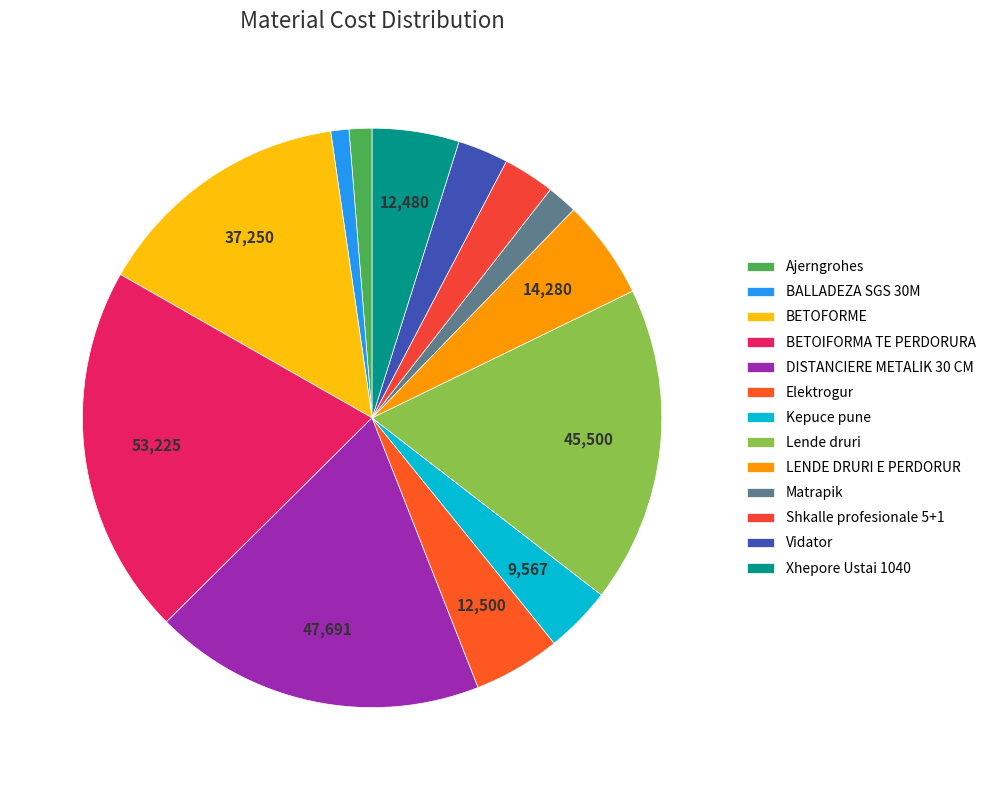

To the nearest percent, what is the difference between the largest and smallest slice percentages?

20%